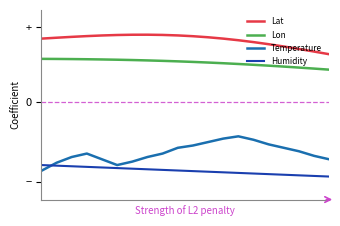

What is the maximum value shown in the chart?

0.6